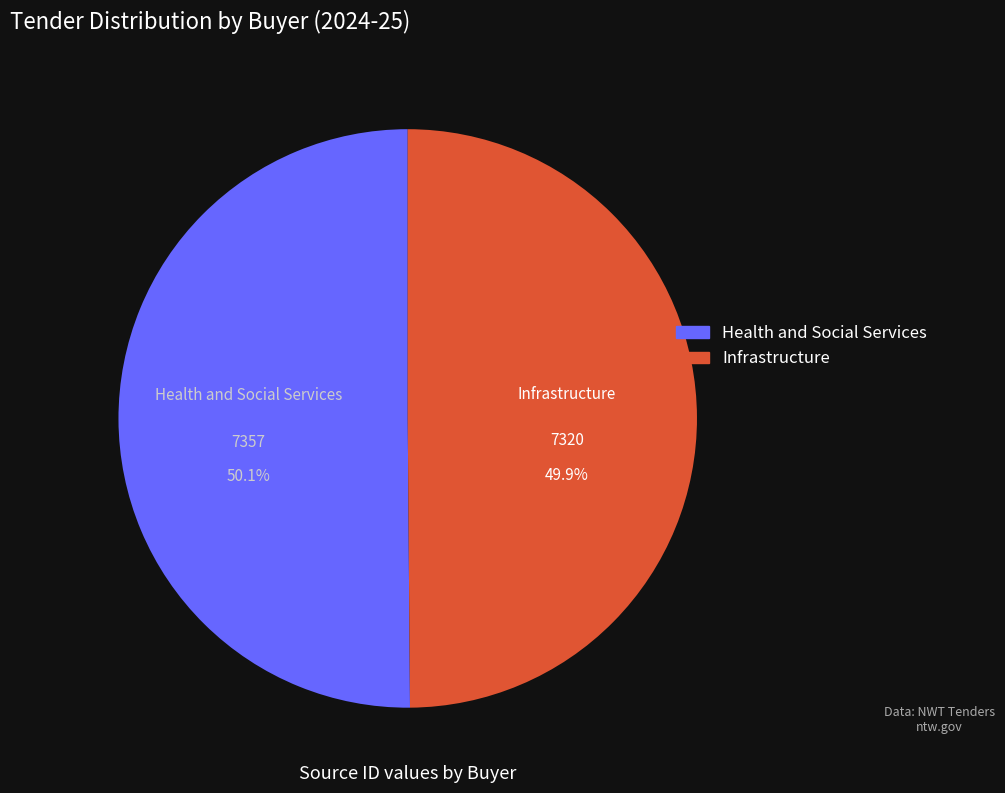

To the nearest percent, what is the average slice percentage?

50%